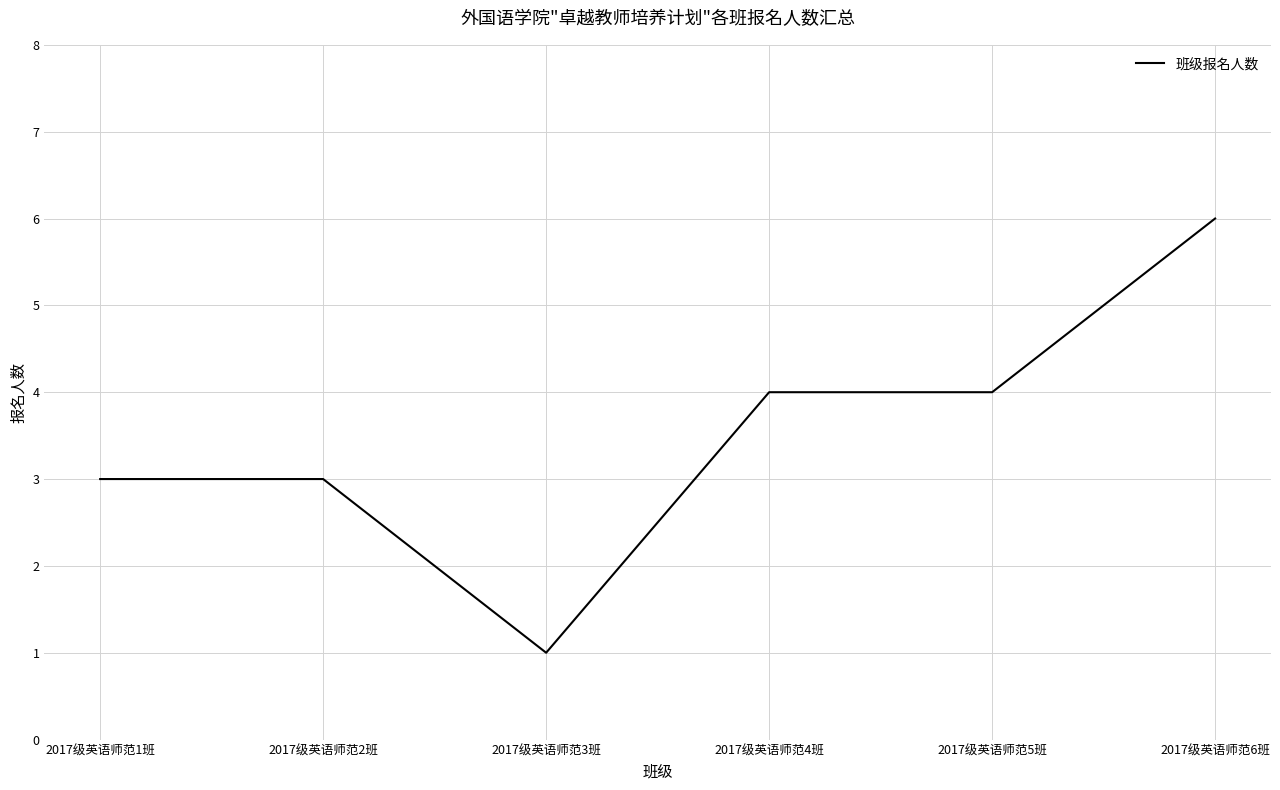

Reading left to right, list all the values displayed in this chart.

2017级英语师范1班=3	2017级英语师范2班=3	2017级英语师范3班=1	2017级英语师范4班=4	2017级英语师范5班=4	2017级英语师范6班=6